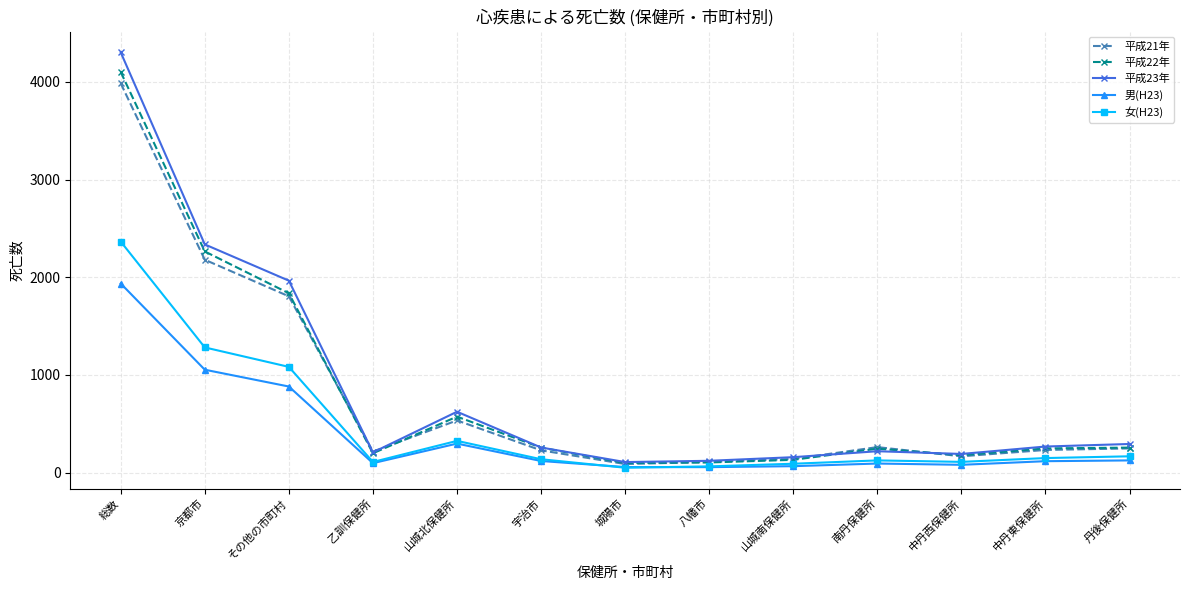

At which label does 男(H23) first exceed 118?

総数